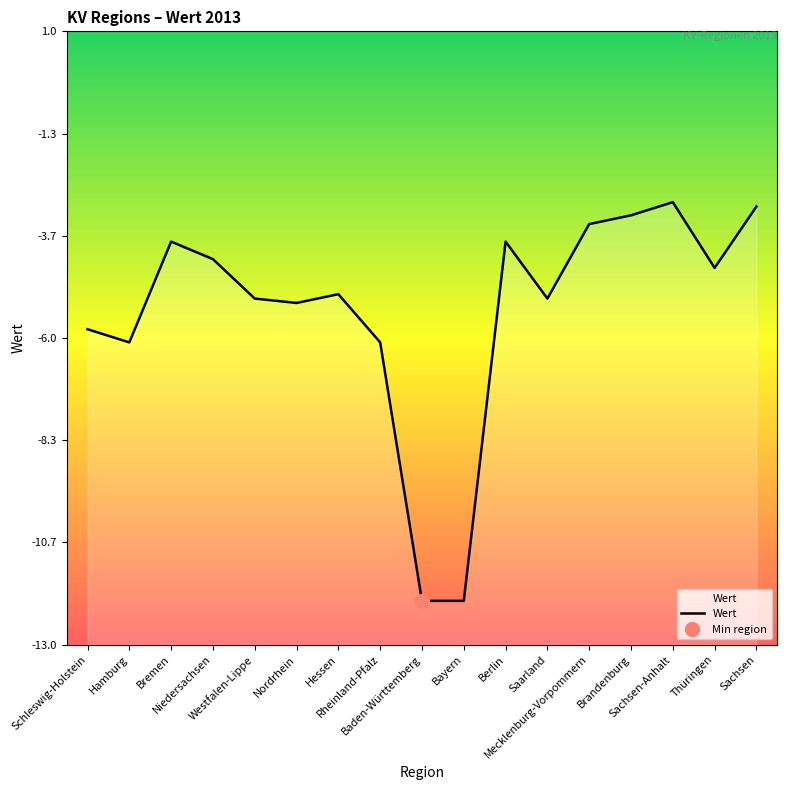

Which has a higher value, Bayern or Sachsen?

Sachsen